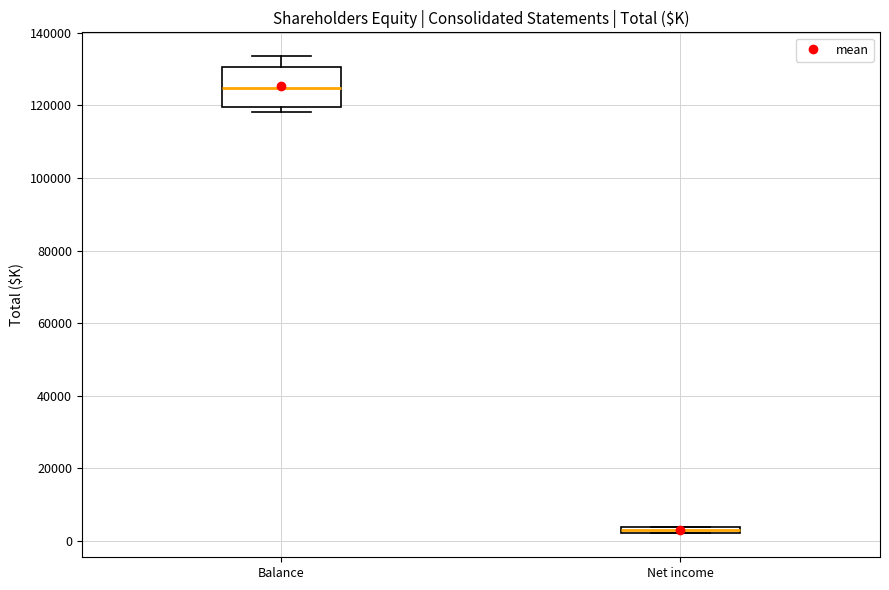

Comparing the boxes themselves (not the whiskers), which one is the tallest?

Balance